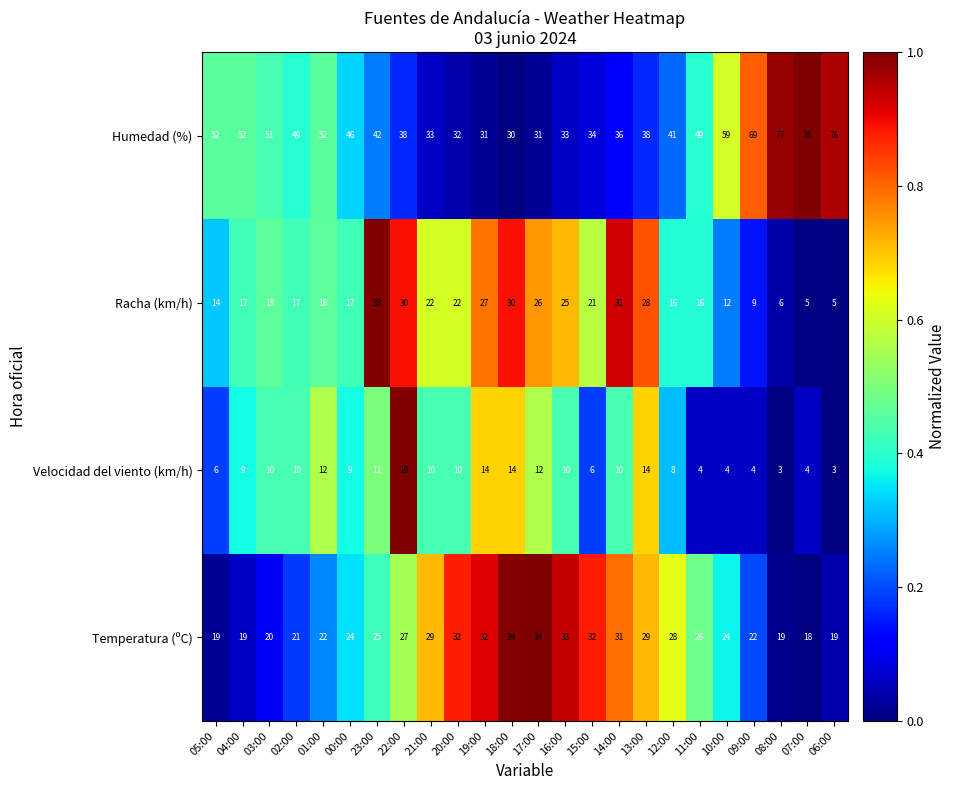

True or false: Temperatura (ºC) has a value of 6 at 10:00.

False